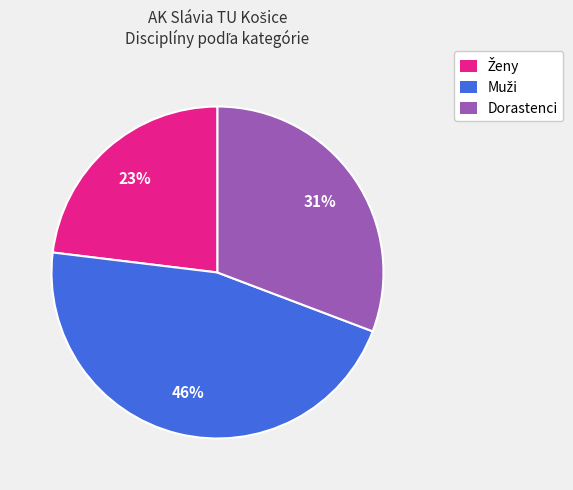

To the nearest percent, what is the difference between the largest and smallest slice percentages?

23%